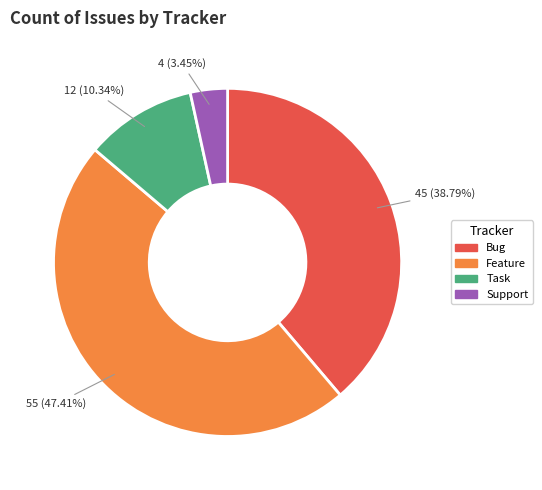

To the nearest percent, what is the combined percentage of Support and Task?

14%